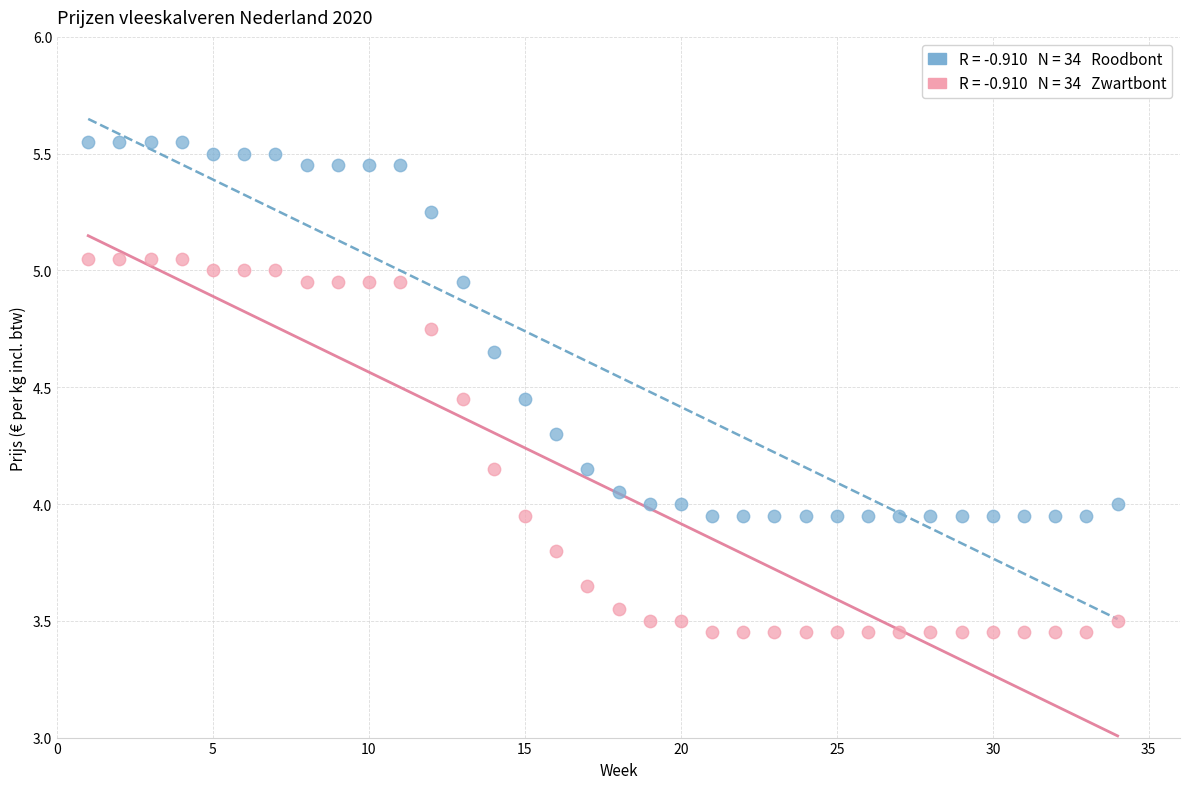

Across all data points, what is the range of X values (max minus min)?

33.0